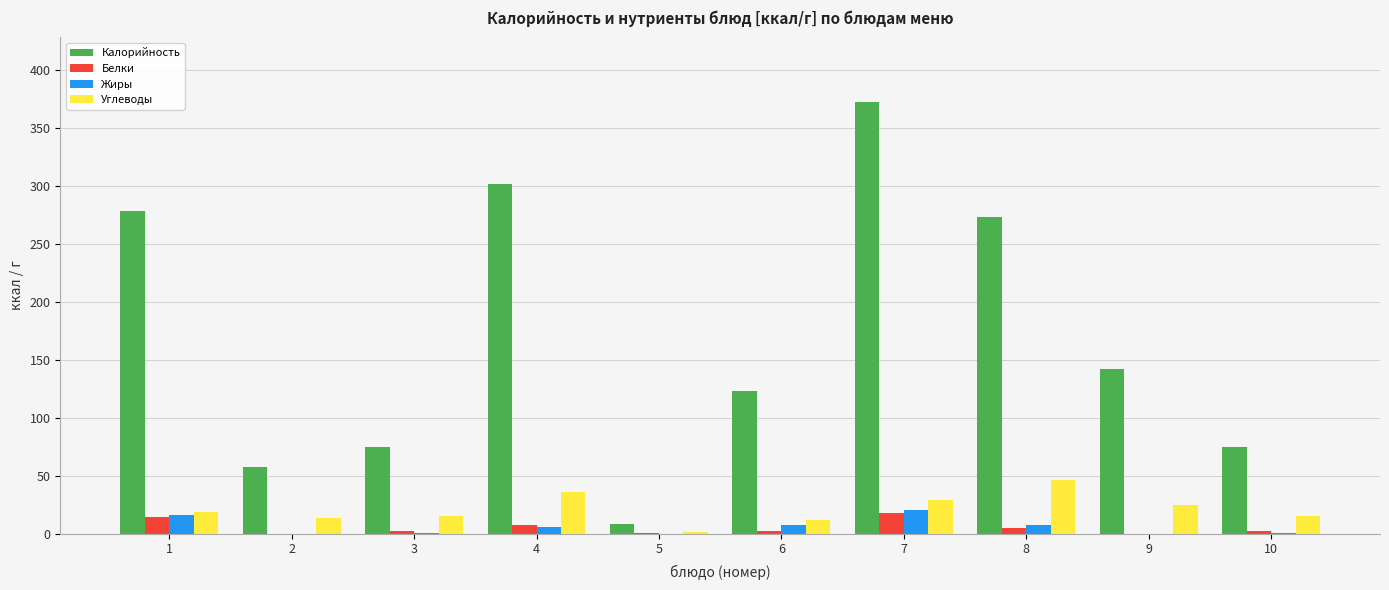

Which category has the highest value in the Белки series?

7